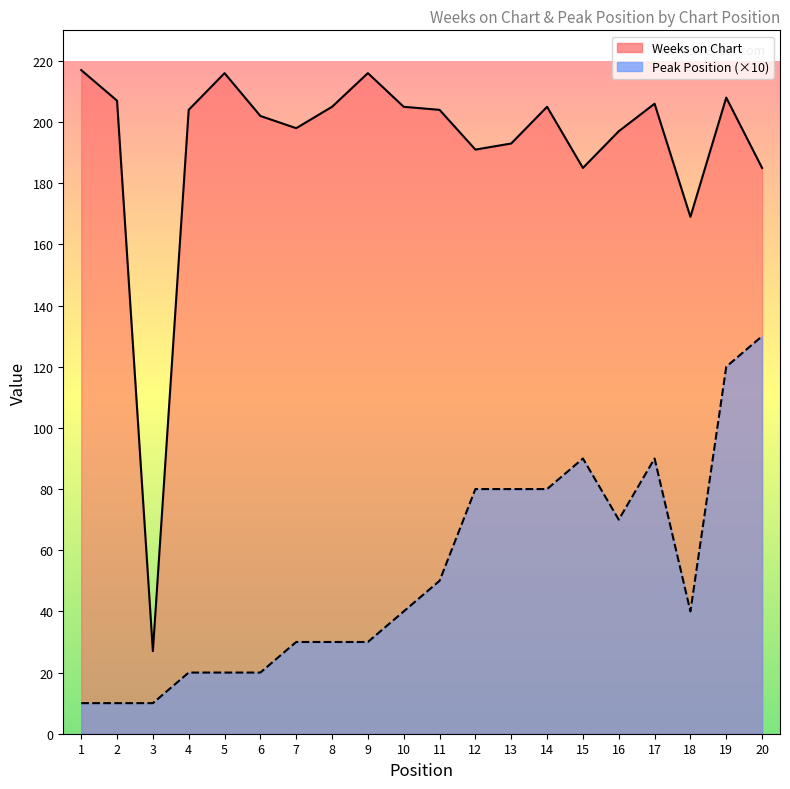

What is the difference between the highest and lowest values at 5?

196